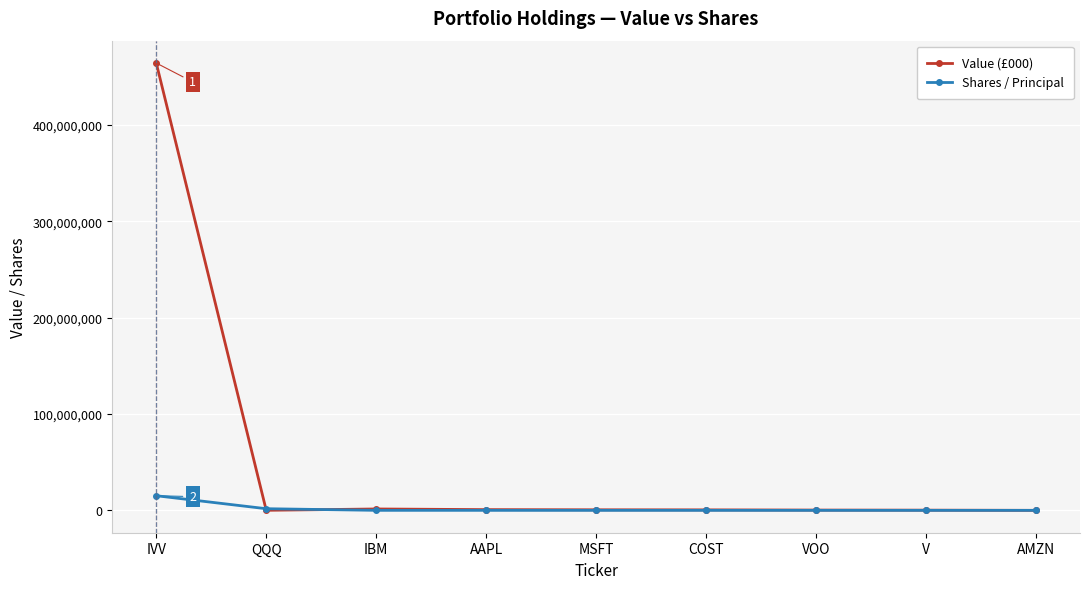

What is the maximum value shown in the chart?

464287200